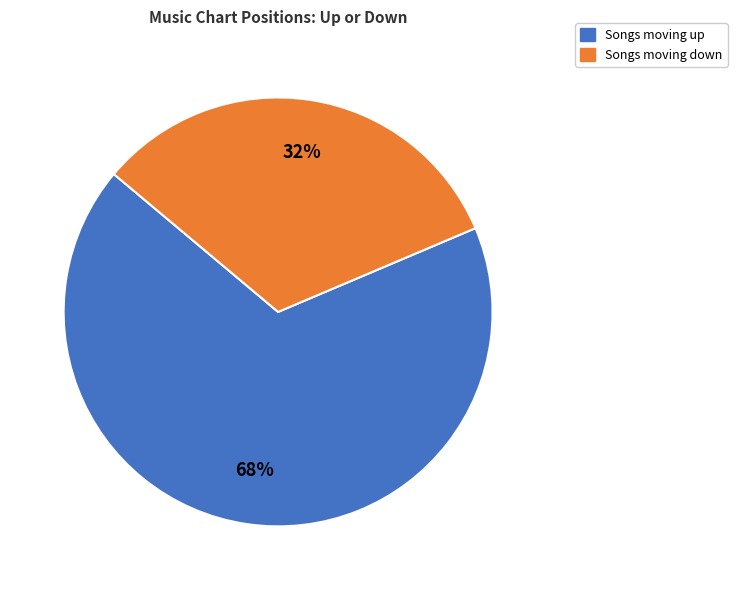

Does any single category account for the majority?

Yes